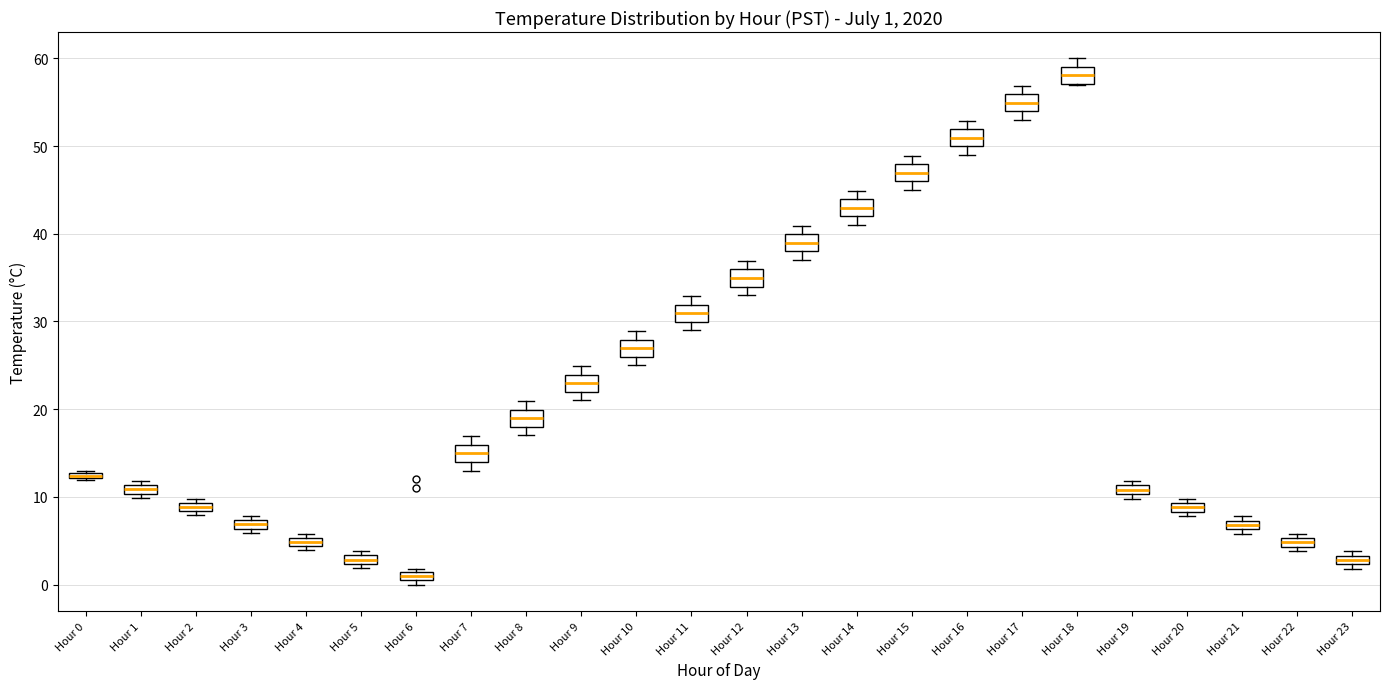

Which box has the lowest median line?

Hour 6